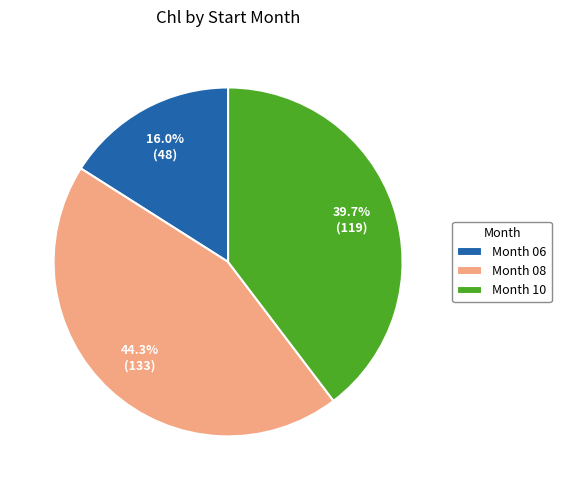

Is there any slice that represents more than half of the pie?

No